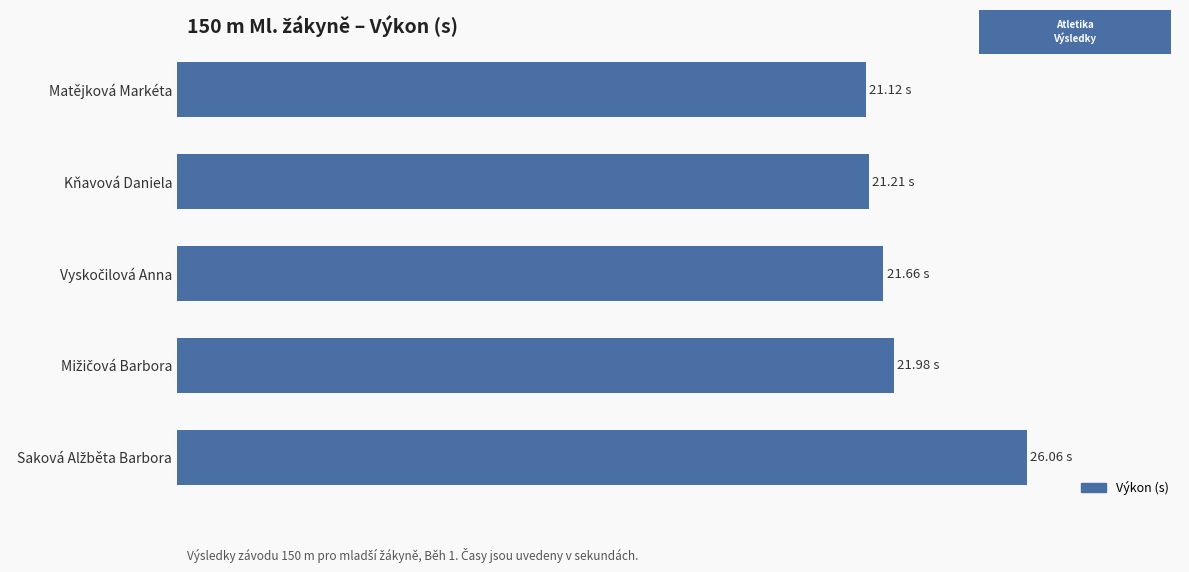

What is the sum of all values?

112.0